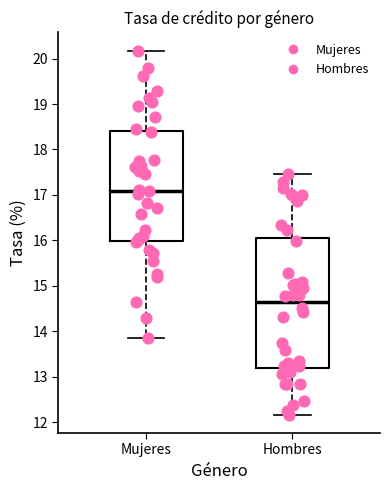

Reading left to right, transcribe this box plot: for each box, give where its median line is, the range the box spans, and where its two whiskers end, as read against the y-axis. The values are not printed on the chart, so give them approximately, as read against the axis.

Mujeres: median 17.1, box 16.0 to 18.4, whiskers 13.9 to 20.2
Hombres: median 14.6, box 13.2 to 16.0, whiskers 12.2 to 17.5